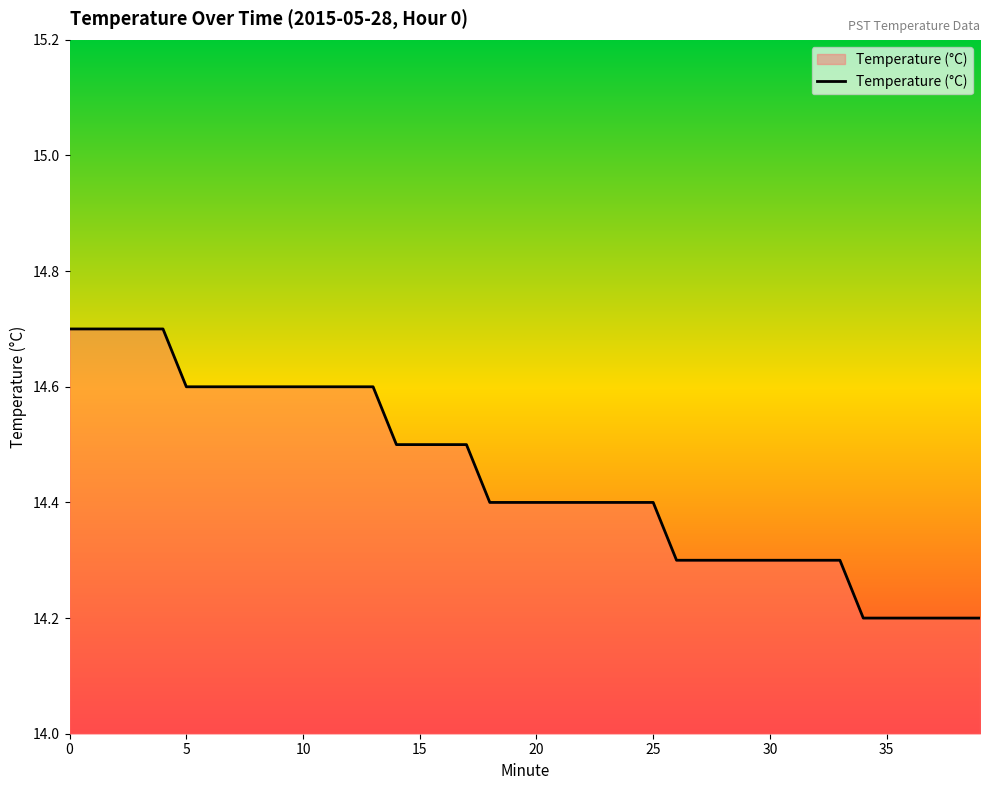

What is the smallest value displayed?

14.2